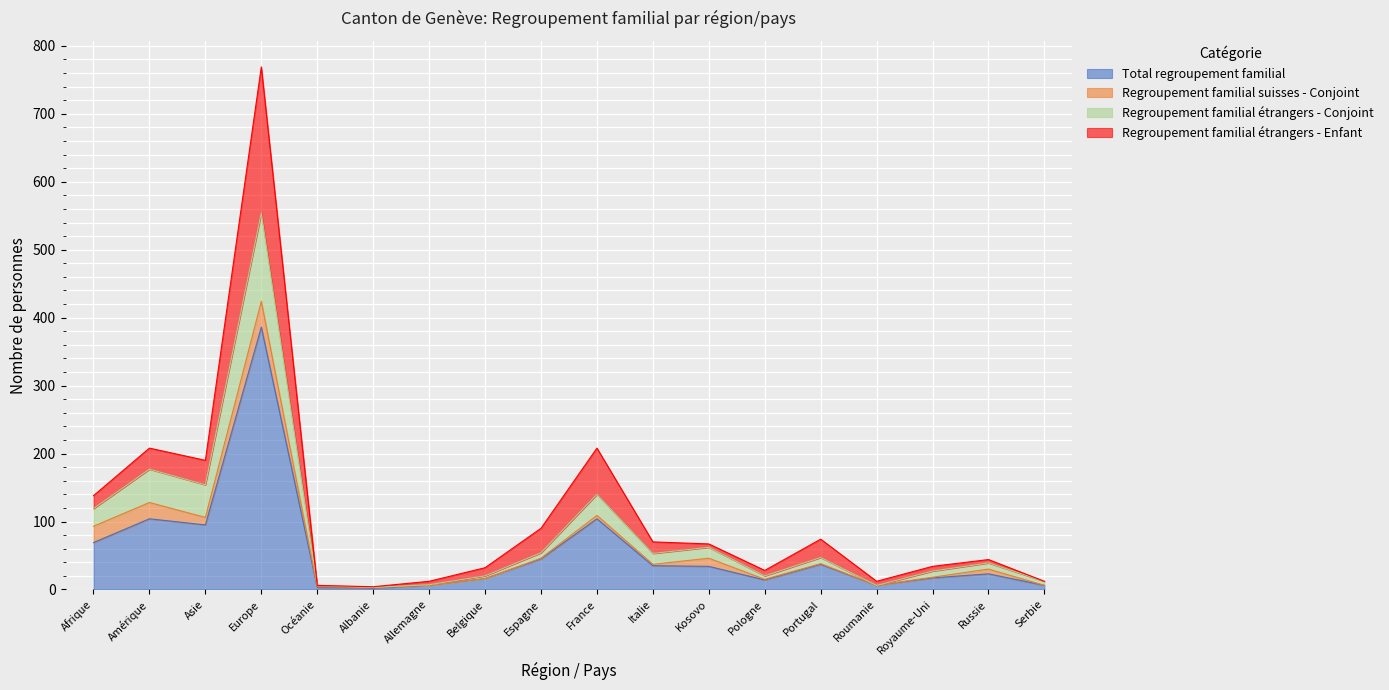

Is it true that Total regroupement familial equals 3 at Océanie?

True